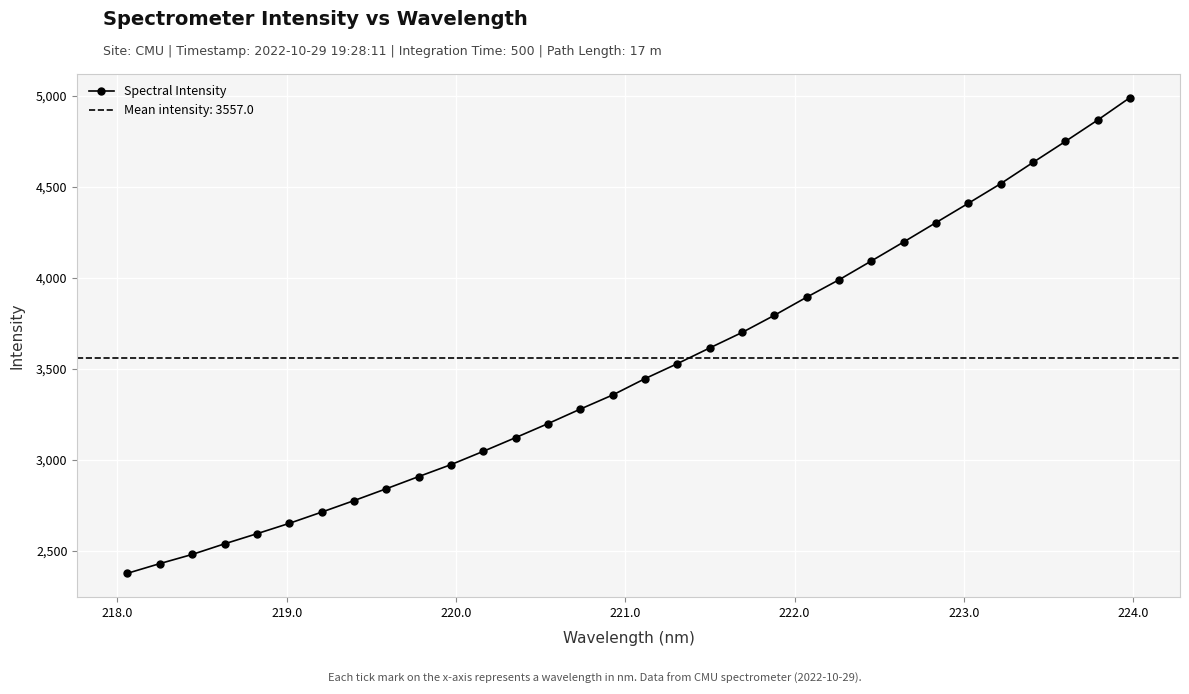

How many values exceed 3445?

16